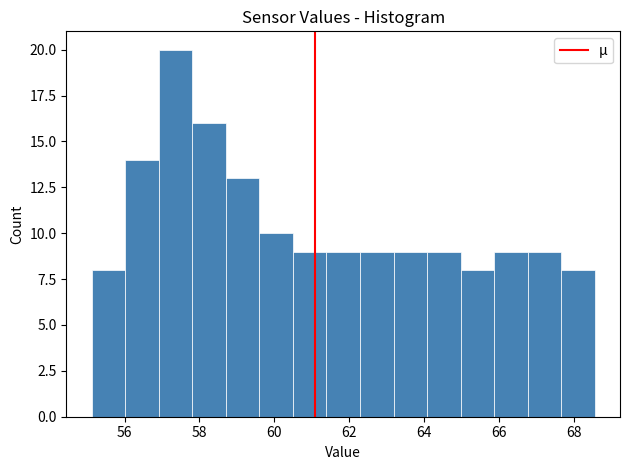

What is the height of the bar covering 64.0 to 65.0 on the x-axis? Neither the bar edges nor the heights are printed on the chart, so give them approximately, as read against the axes.

9